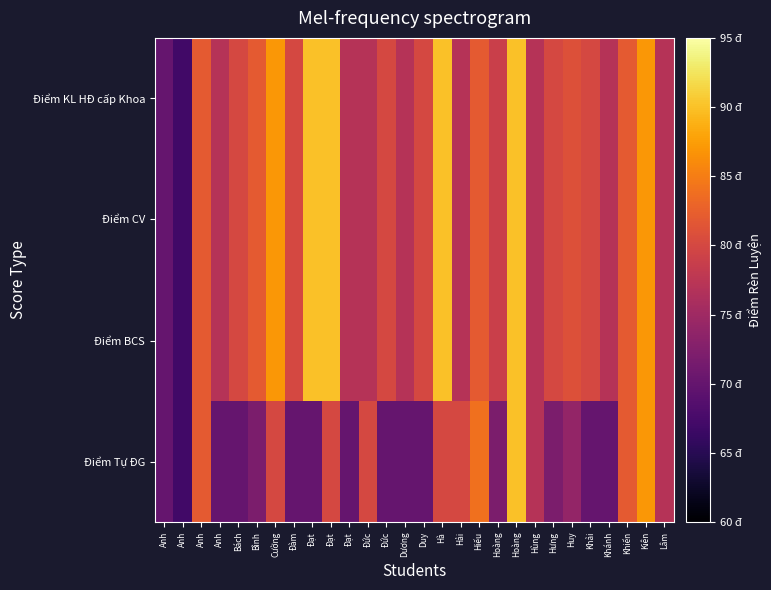

Reading left to right, transcribe all the data shown in this chart.

Điểm Tự ĐG: Anh=70	Anh=67	Anh=82	Anh=70	Bách=70	Bình=72	Cường=80	Đàm=70	Đạt=70	Đạt=80	Đạt=70	Đức=80	Đức=70	Dương=70	Duy=70	Hà=80	Hải=80	Hiếu=84	Hoàng=72	Hoàng=90	Hùng=77	Hưng=72	Huy=74	Khải=70	Khánh=70	Khiển=82	Kiên=87	Lâm=77
Điểm BCS: Anh=70	Anh=67	Anh=82	Anh=77	Bách=80	Bình=82	Cường=87	Đàm=80	Đạt=90	Đạt=90	Đạt=77	Đức=77	Đức=80	Dương=77	Duy=80	Hà=90	Hải=77	Hiếu=82	Hoàng=79	Hoàng=90	Hùng=77	Hưng=80	Huy=81	Khải=80	Khánh=77	Khiển=82	Kiên=87	Lâm=77
Điểm CV: Anh=70	Anh=67	Anh=82	Anh=77	Bách=80	Bình=82	Cường=87	Đàm=80	Đạt=90	Đạt=90	Đạt=77	Đức=77	Đức=80	Dương=77	Duy=80	Hà=90	Hải=77	Hiếu=82	Hoàng=79	Hoàng=90	Hùng=77	Hưng=80	Huy=81	Khải=80	Khánh=77	Khiển=82	Kiên=87	Lâm=77
Điểm KL HĐ cấp Khoa: Anh=70	Anh=67	Anh=82	Anh=77	Bách=80	Bình=82	Cường=87	Đàm=80	Đạt=90	Đạt=90	Đạt=77	Đức=77	Đức=80	Dương=77	Duy=80	Hà=90	Hải=77	Hiếu=82	Hoàng=79	Hoàng=90	Hùng=77	Hưng=80	Huy=81	Khải=80	Khánh=77	Khiển=82	Kiên=87	Lâm=77